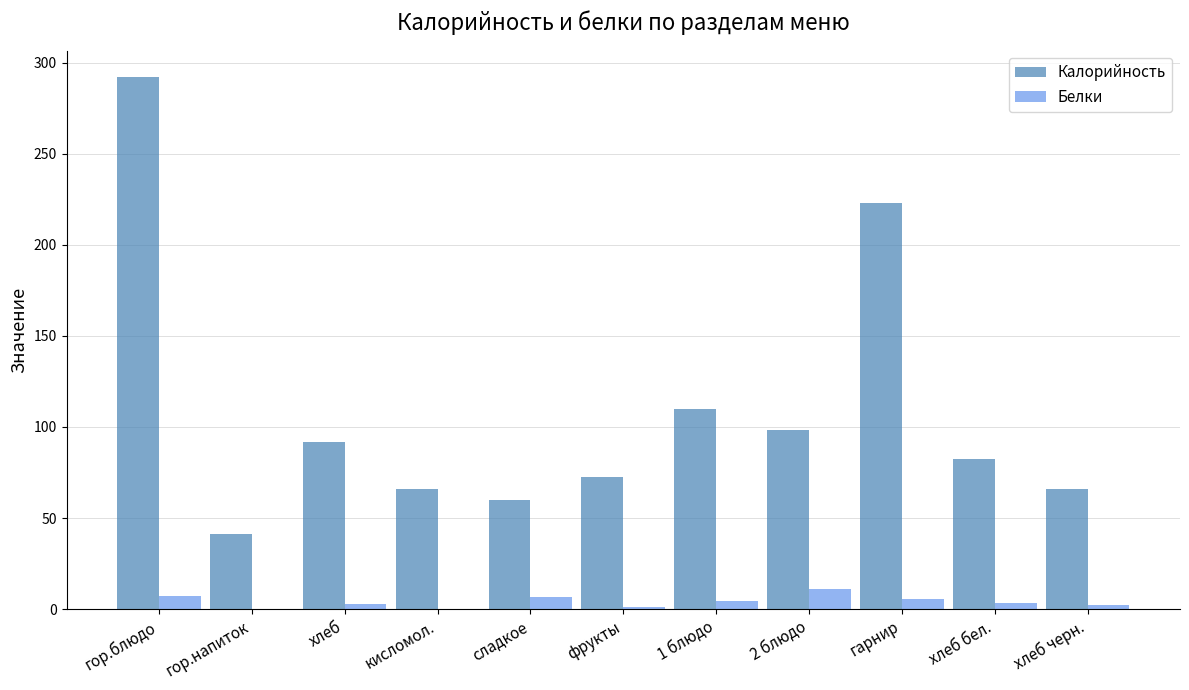

Are the bars grouped side by side (vs. stacked)?

Yes